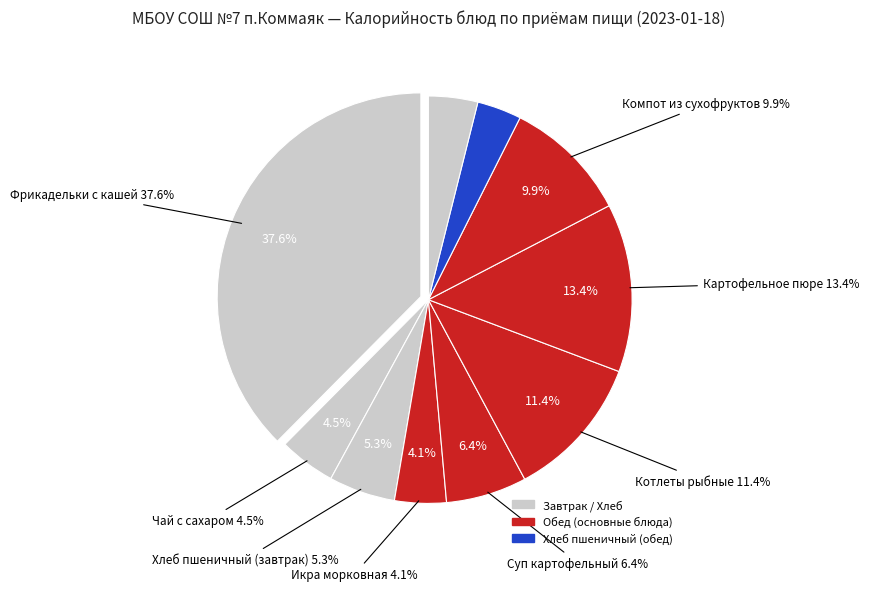

Combined, do Суп картофельный and Хлеб ржаной account for over 50%?

No